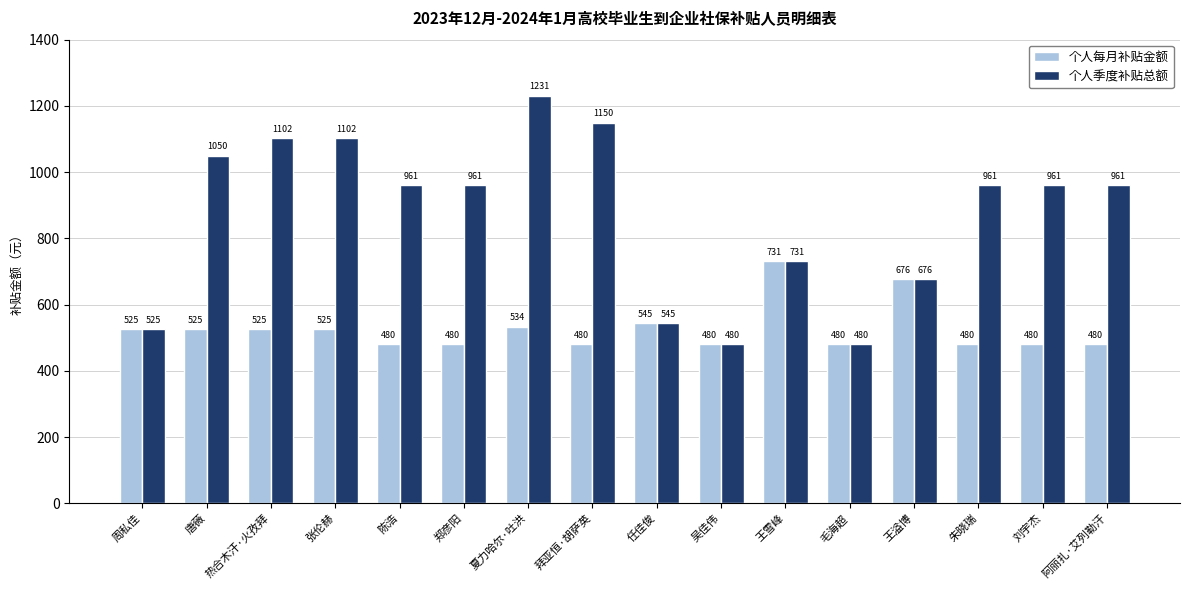

Which series changed the most between 热合木汗·火孜拜 and 郑彦阳?

个人季度补贴总额